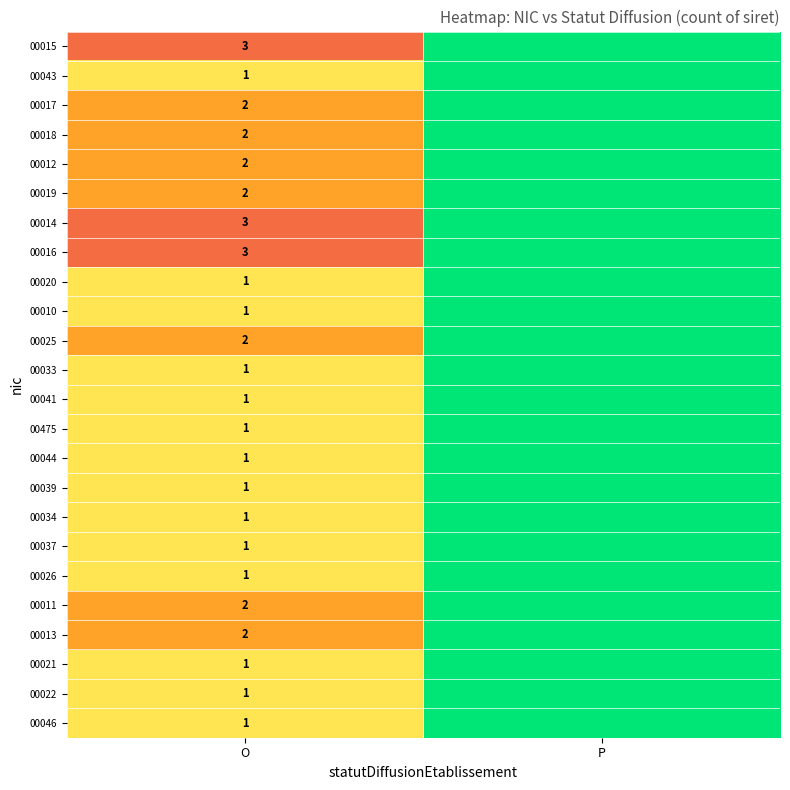

True or false: 00037 has a value of 1 at O.

True